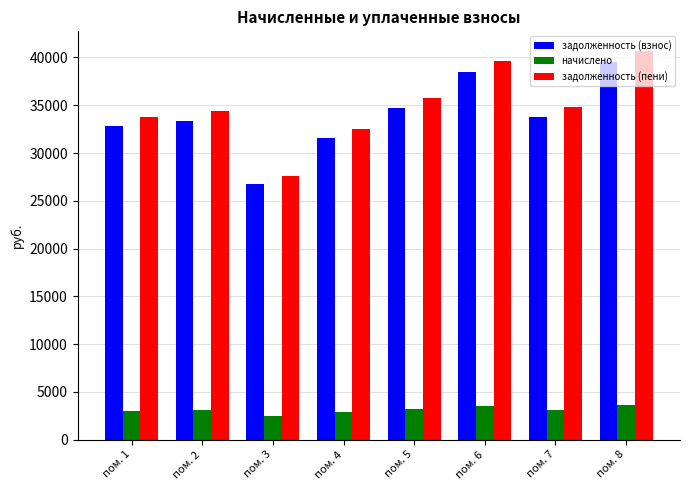

What is the highest value of the начислено series?

3627.0